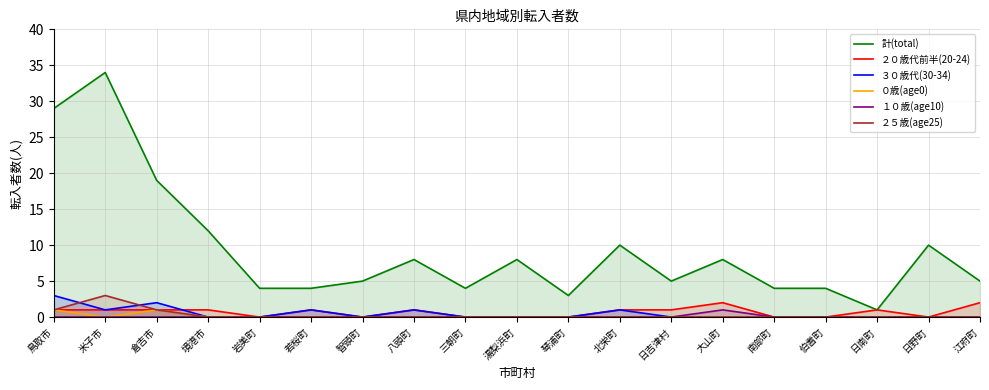

List the series in order of their peak value, highest first.

計(total), ３０歳代(30-34), ２５歳(age25), ２０歳代前半(20-24), ０歳(age0), １０歳(age10)